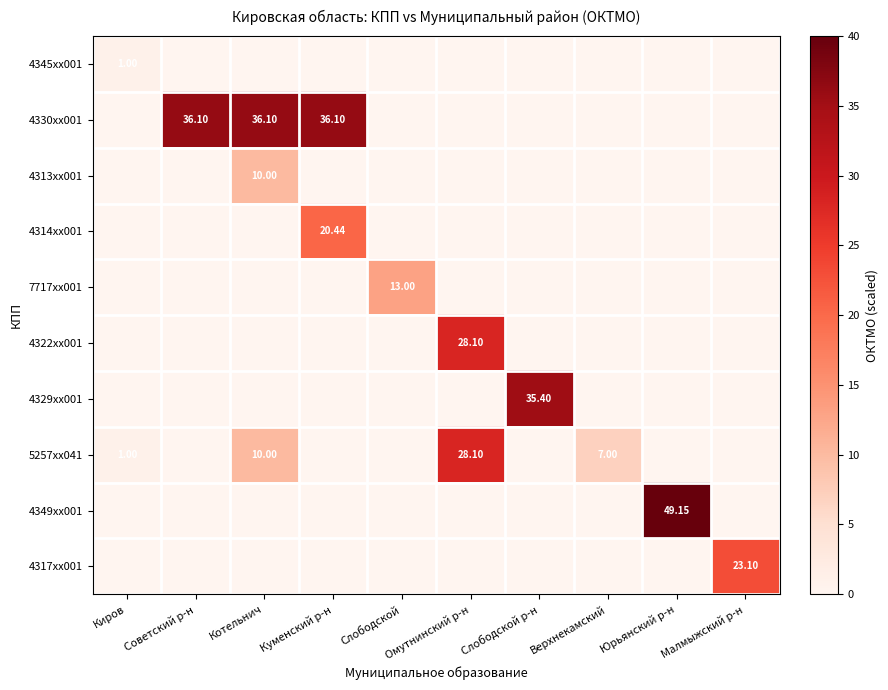

At how many categories does at least one series exceed 4?

9